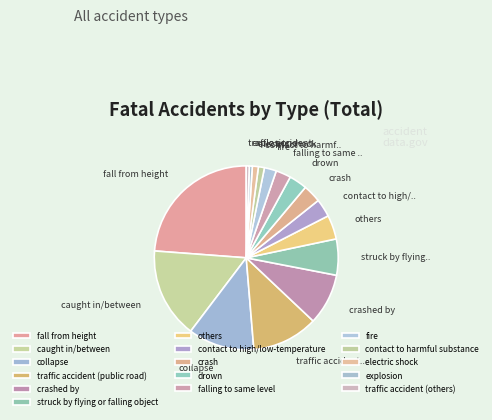

What is the ratio of the value at crashed by to the value at fire?

4.2